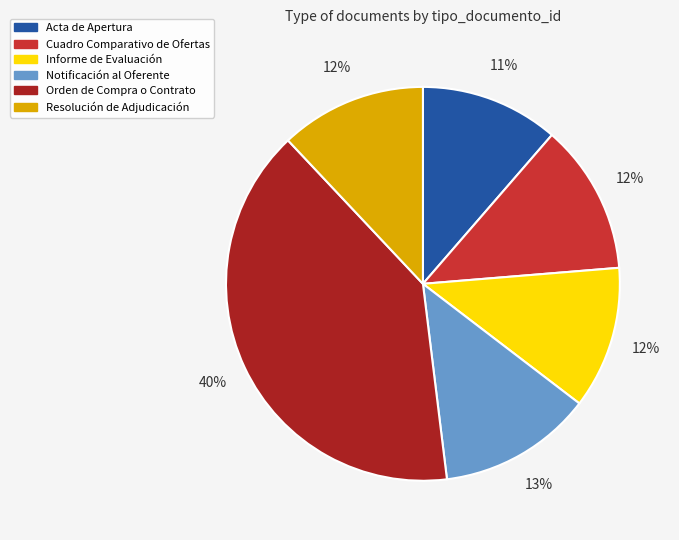

To the nearest percent, what is the average slice percentage?

17%